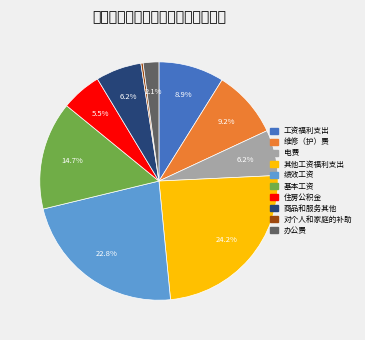

Is there any slice that represents more than half of the pie?

No